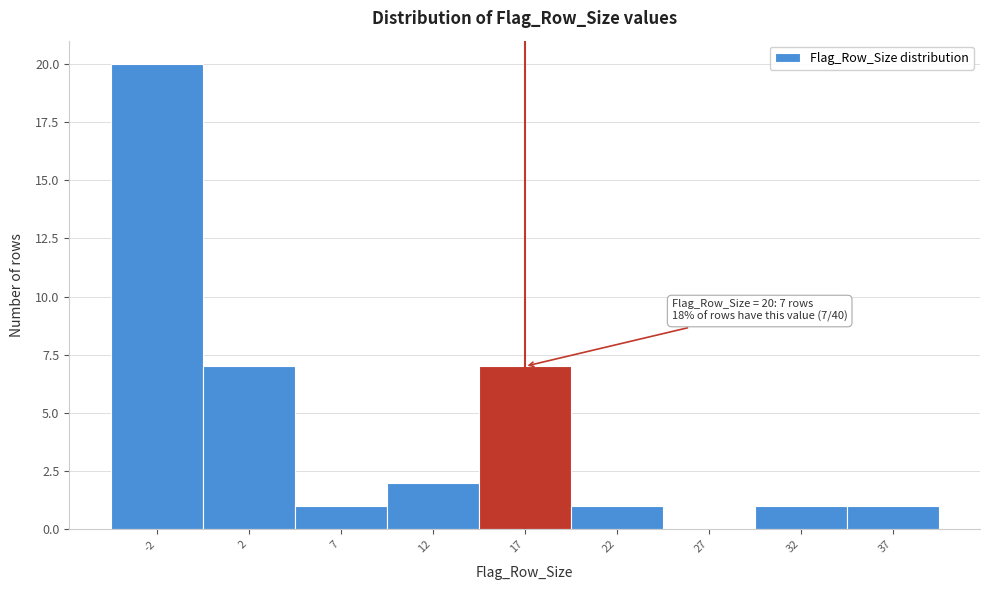

Reading left to right, extract all data points from this chart.

-2=20	2=7	7=1	12=2	17=7	22=1	27=0	32=1	37=1